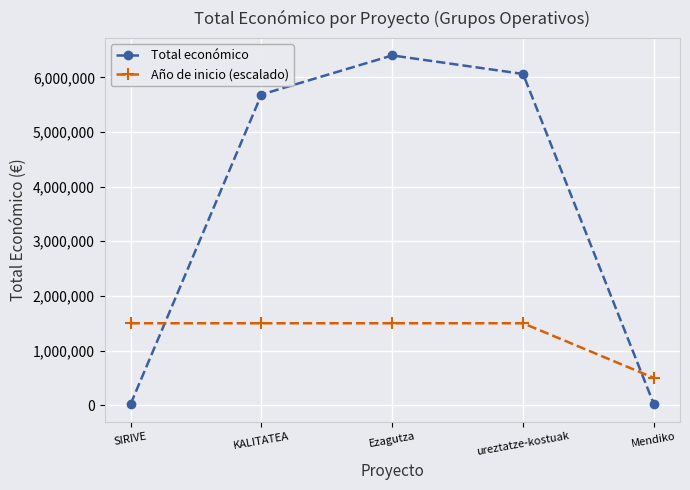

What is the label of the 3rd point from the right?

Ezagutza